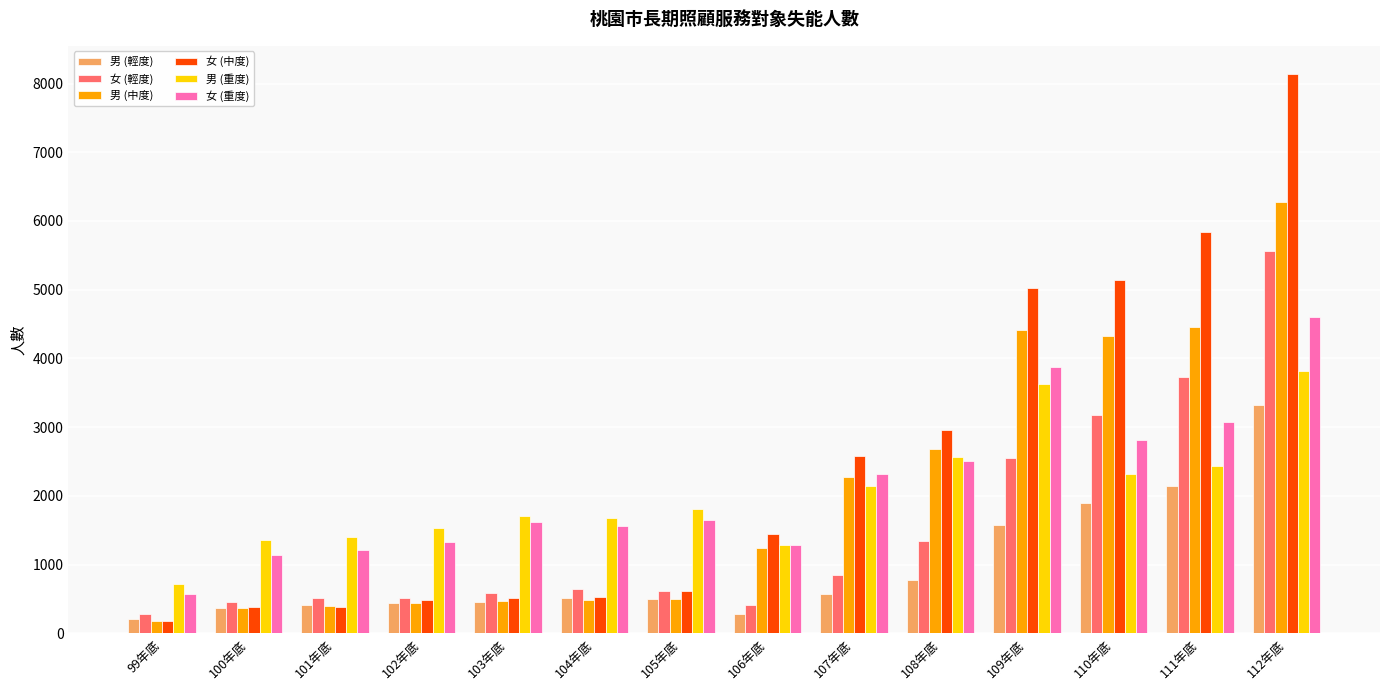

At which category is the sum across all series the highest?

112年底